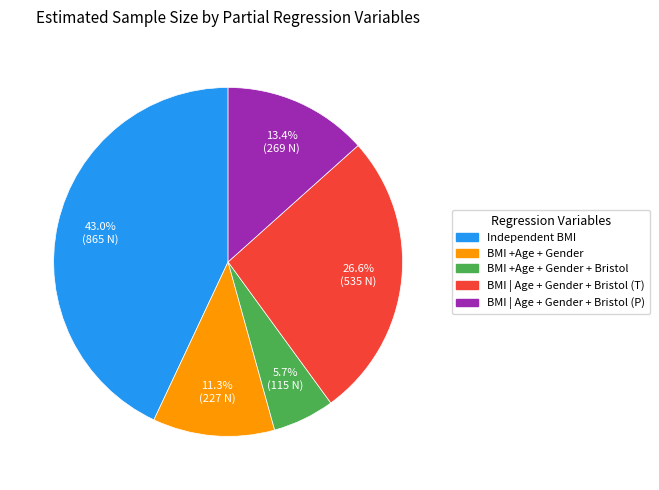

Does any single category account for the majority?

No